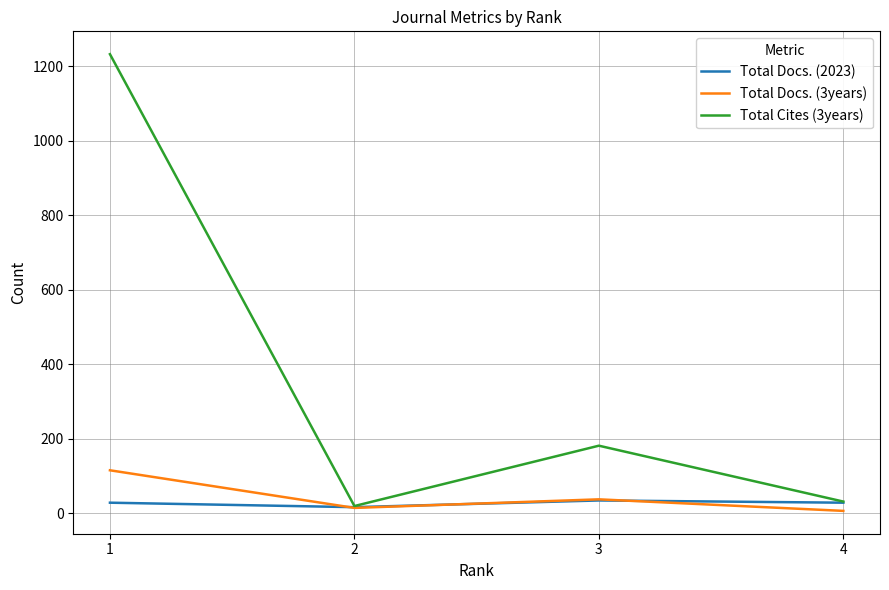

Does the chart have visible grid lines?

Yes